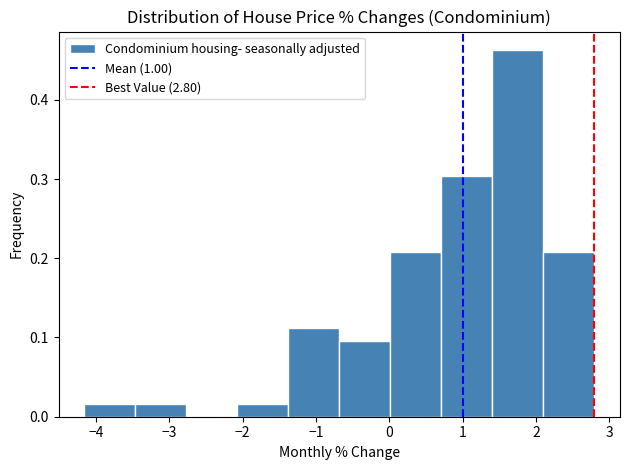

How tall is the bar that spans 1.4 to 2.1 on the x-axis? Neither the bar edges nor the heights are printed on the chart, so give them approximately, as read against the axes.

0.46